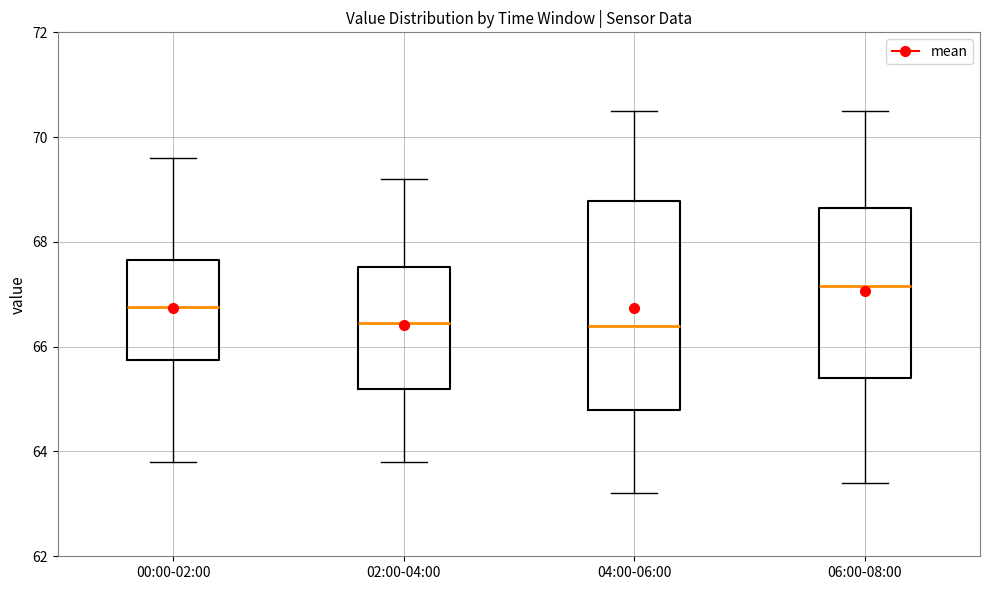

Reading left to right, read every box against the y-axis: the position of its median line, the range the box covers, and the ends of its whiskers. The values are not printed on the chart, so give them approximately, as read against the axis.

00:00-02:00: median 66.8, box 65.8 to 67.6, whiskers 63.8 to 69.6
02:00-04:00: median 66.4, box 65.2 to 67.6, whiskers 63.8 to 69.2
04:00-06:00: median 66.4, box 64.8 to 68.8, whiskers 63.2 to 70.6
06:00-08:00: median 67.2, box 65.4 to 68.6, whiskers 63.4 to 70.6